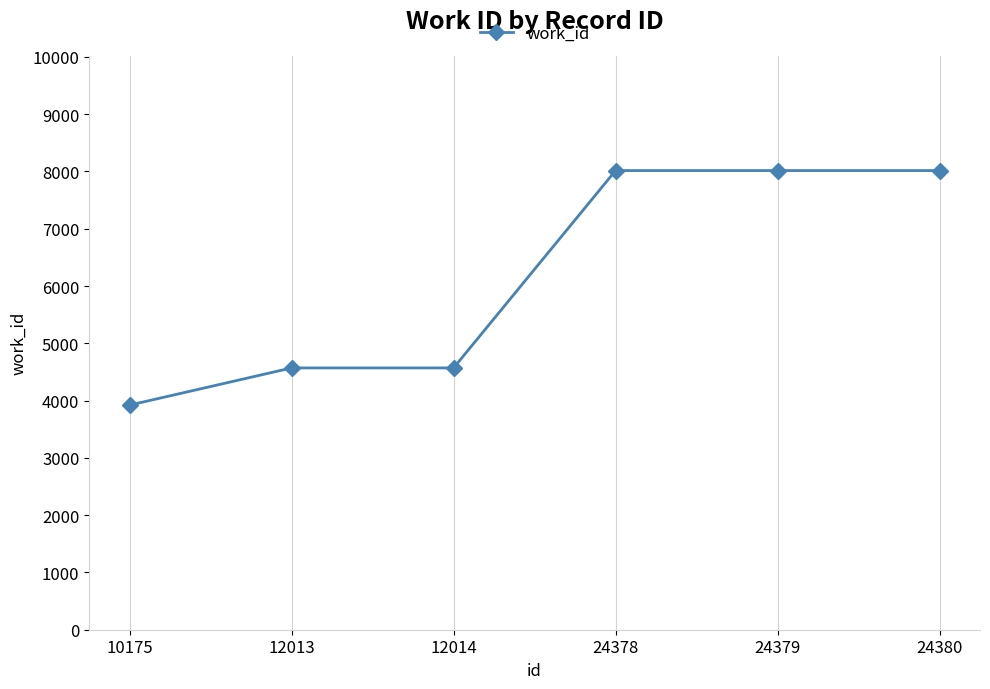

Is it true that the value at 12013 is 1283?

False